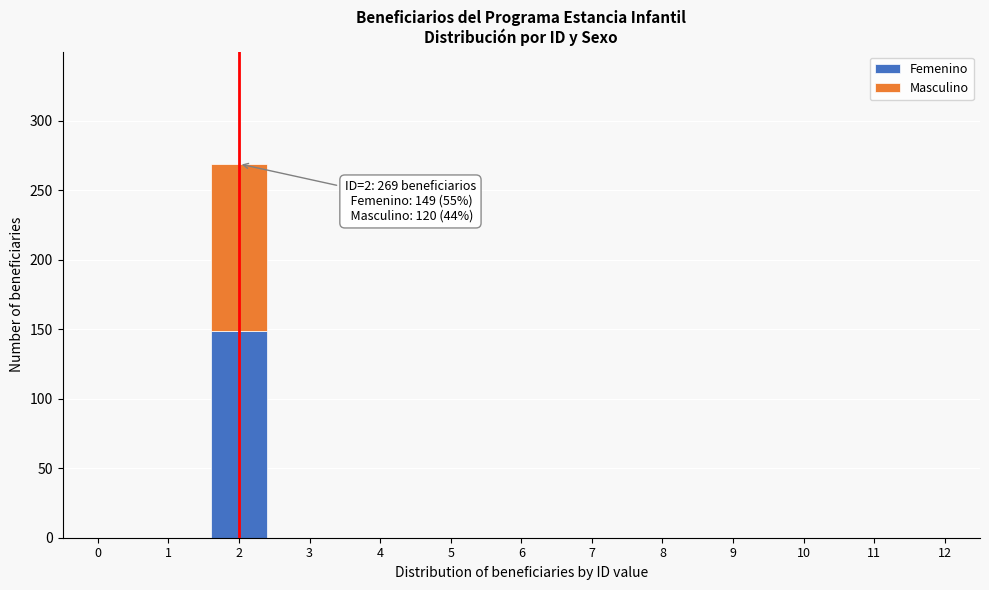

Reading left to right, list the values for the Femenino series.

0=0	1=0	2=149	3=0	4=0	5=0	6=0	7=0	8=0	9=0	10=0	11=0	12=0